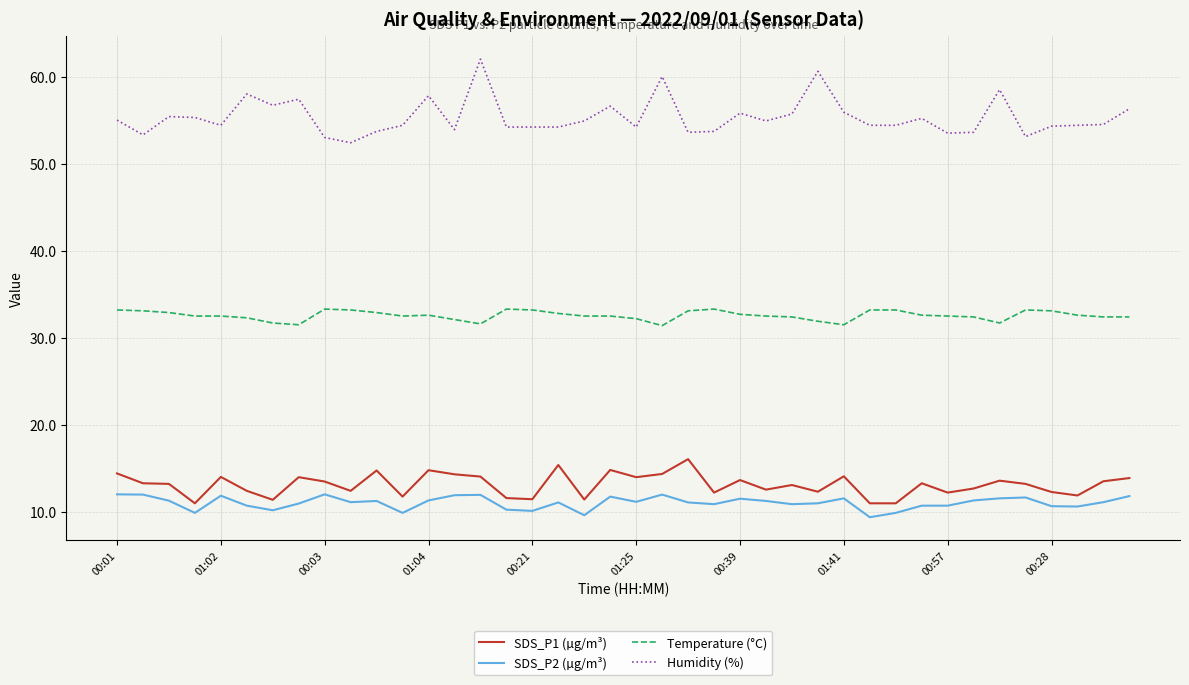

True or false: Temperature (°C) and SDS_P2 (µg/m³) cross at least once.

False